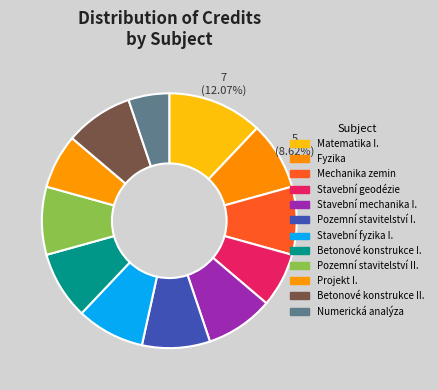

What percentage do Pozemní stavitelství II. and Betonové konstrukce II. together represent?

17.2%